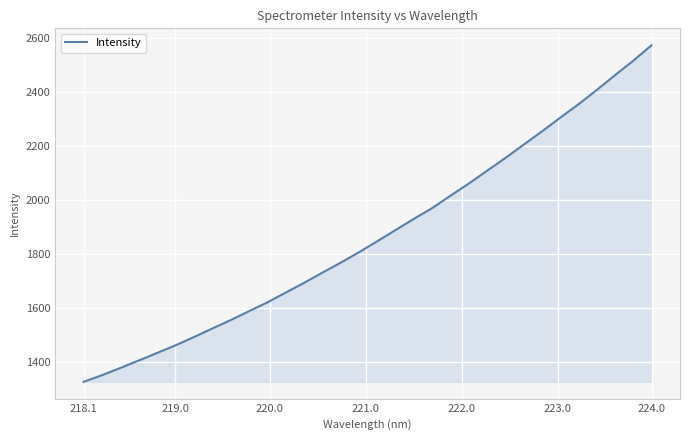

What is the difference between the maximum and minimum values?

1247.1